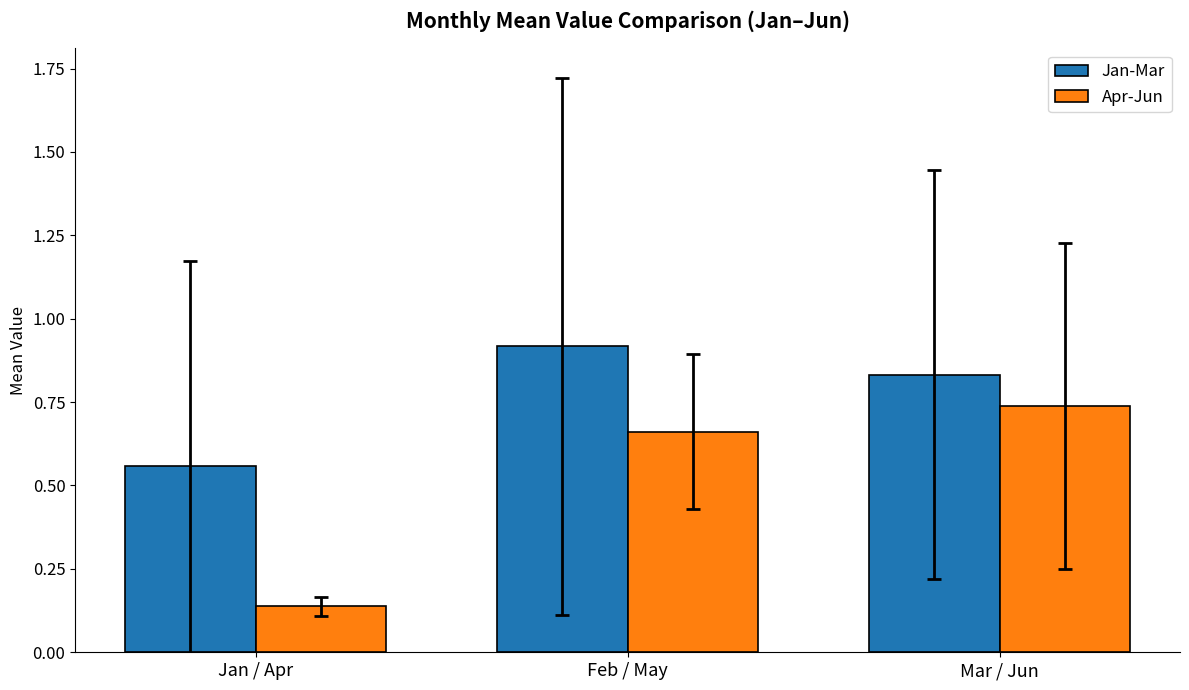

What is the label of the 2nd bar from the left?

Feb / May